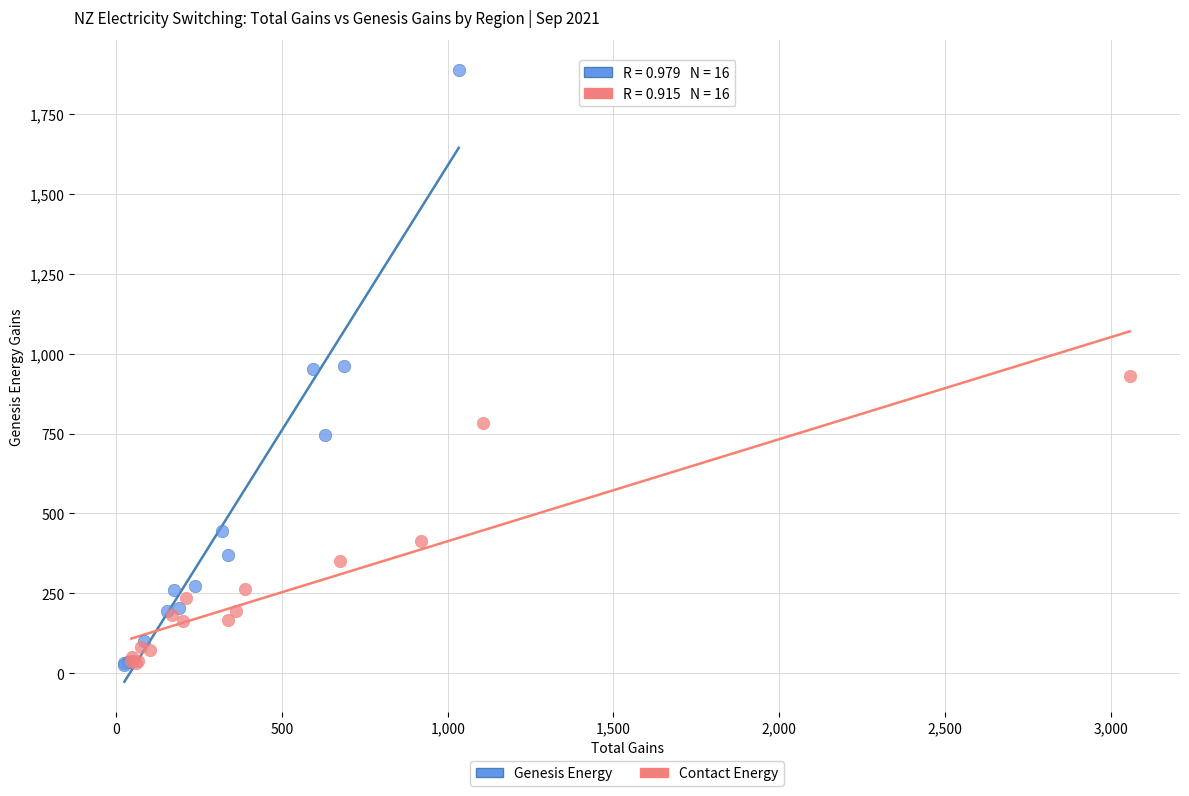

What are all the series names shown in the legend?

Genesis Energy, Contact Energy